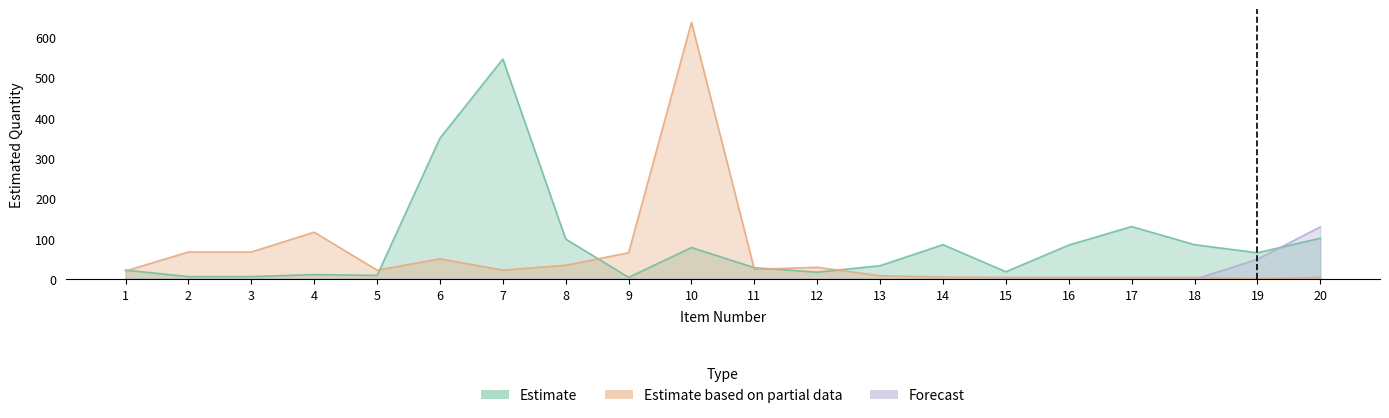

What are all the series names shown in the legend?

Estimate, Estimate based on partial data, Forecast